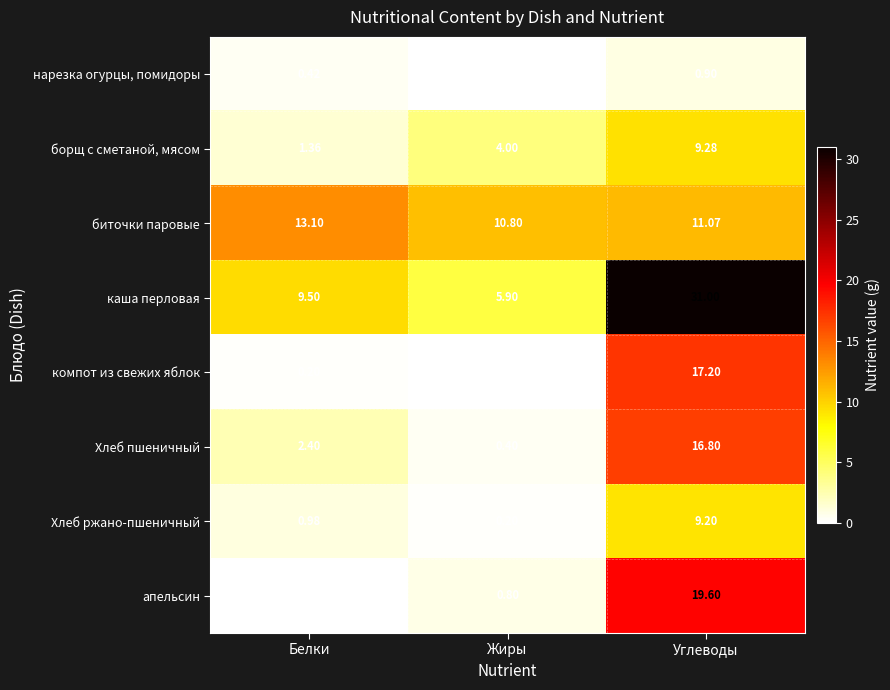

What is the difference between the highest and lowest values at Белки?

13.1